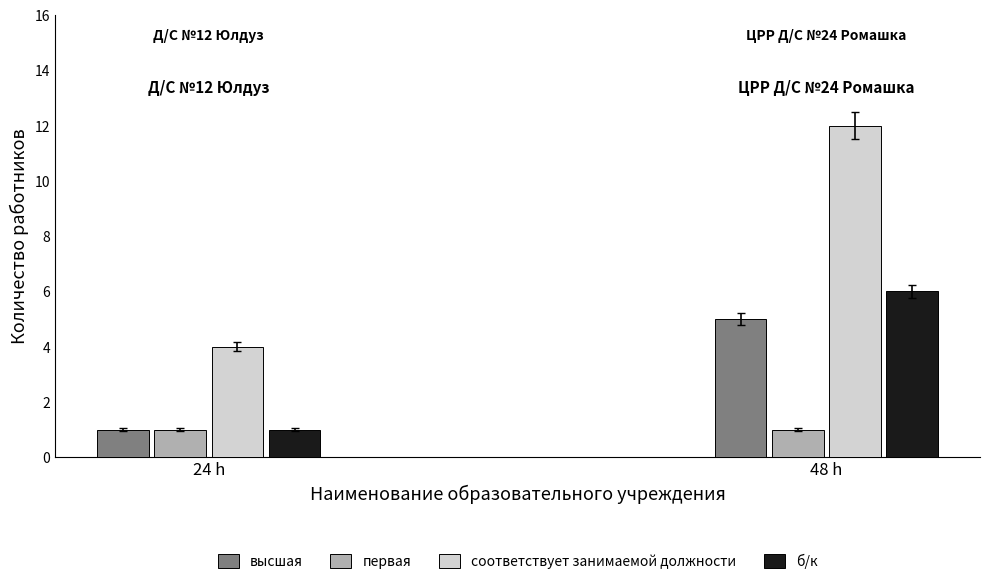

How many data points does each series have?

2